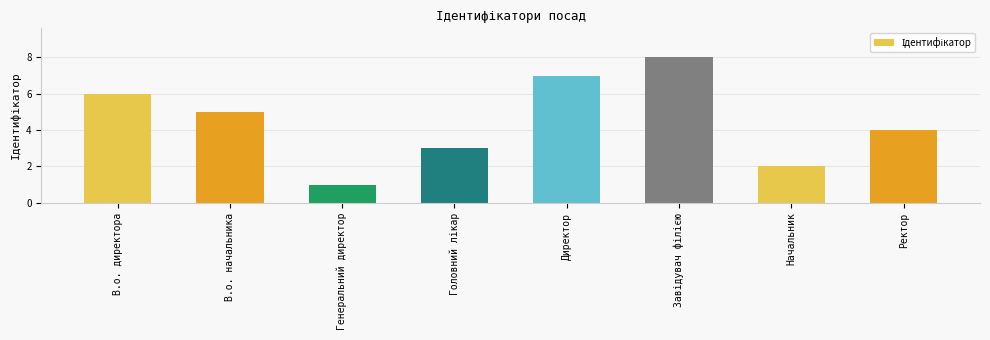

Reading right to left, transcribe all the data shown in this chart.

4	2	8	7	3	1	5	6